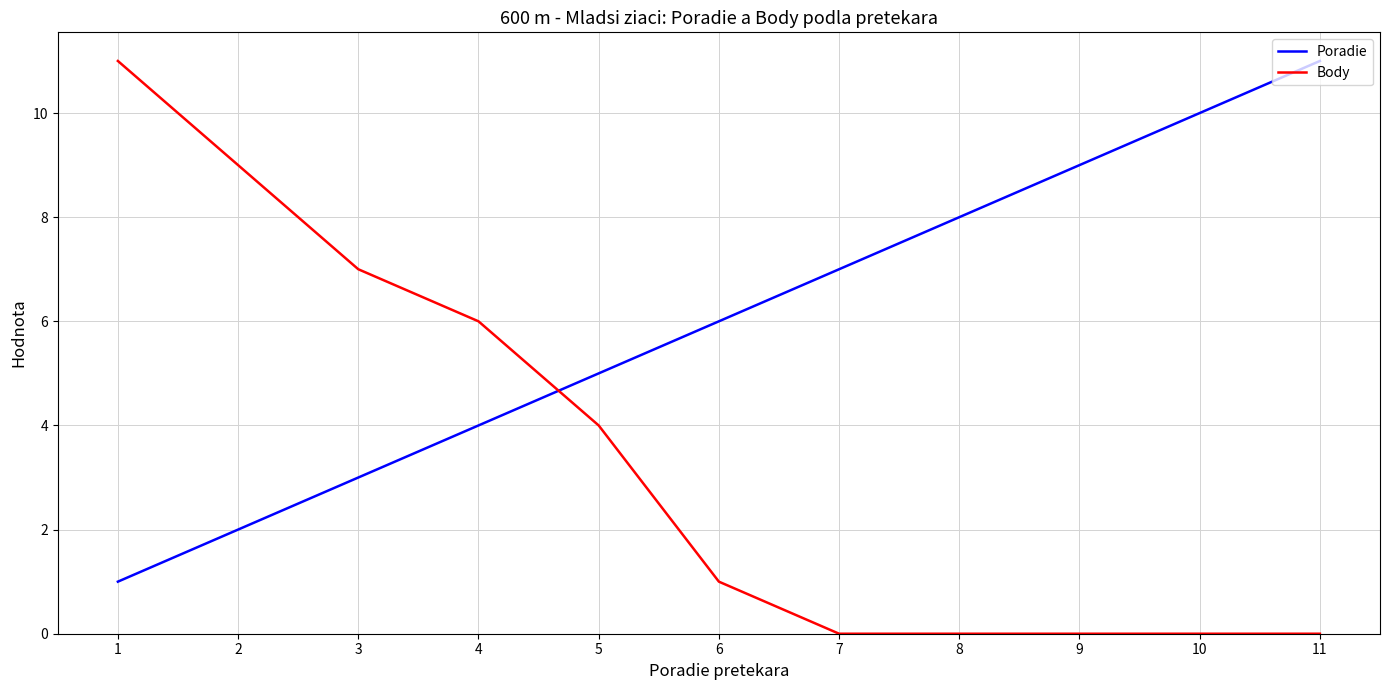

True or false: Body and Poradie cross at least once.

True